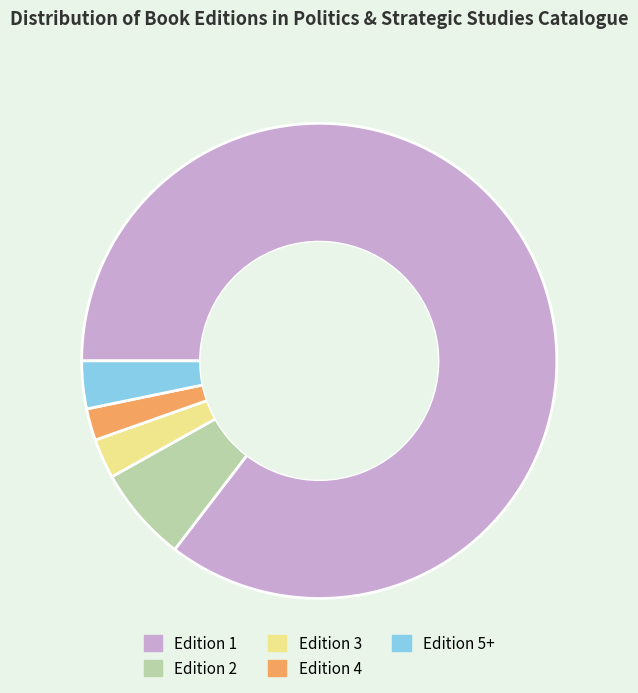

Which category has the biggest portion of the pie?

Edition 1